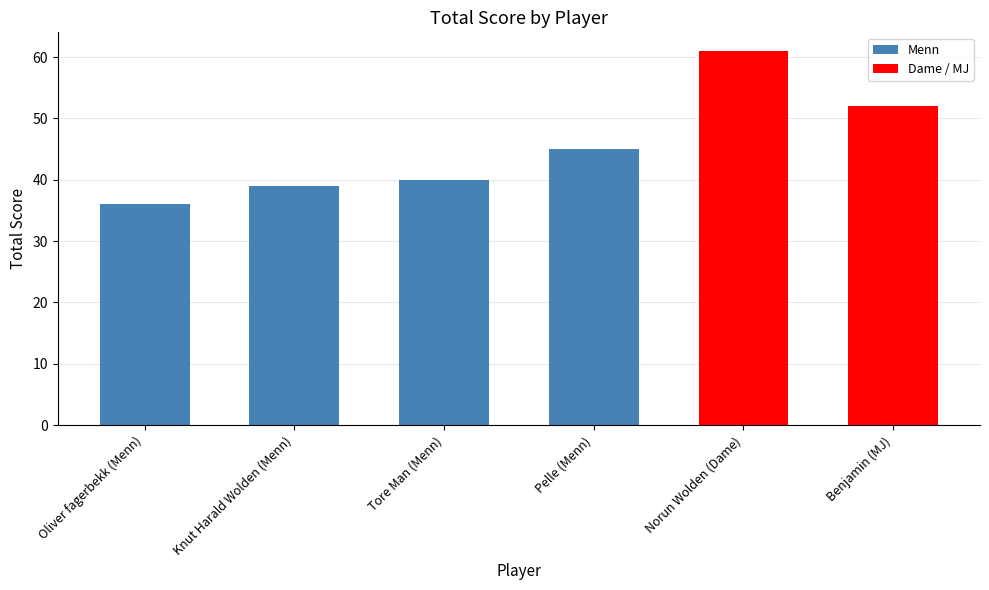

What is the difference between the second highest and second lowest values?

13